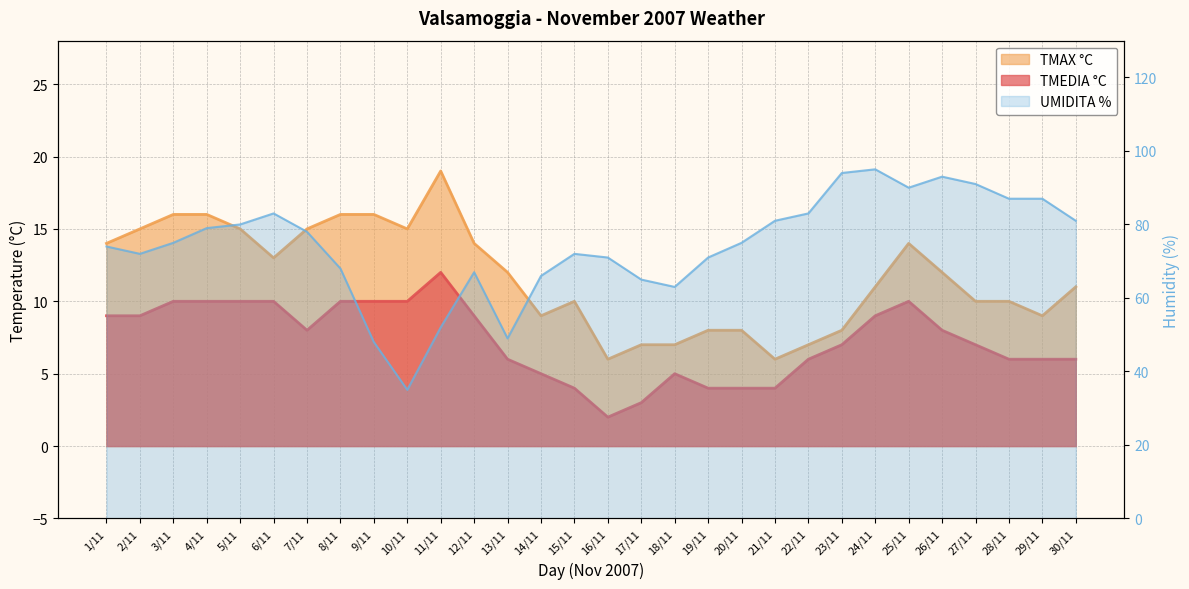

What is the average value of the TMEDIA °C series?

7